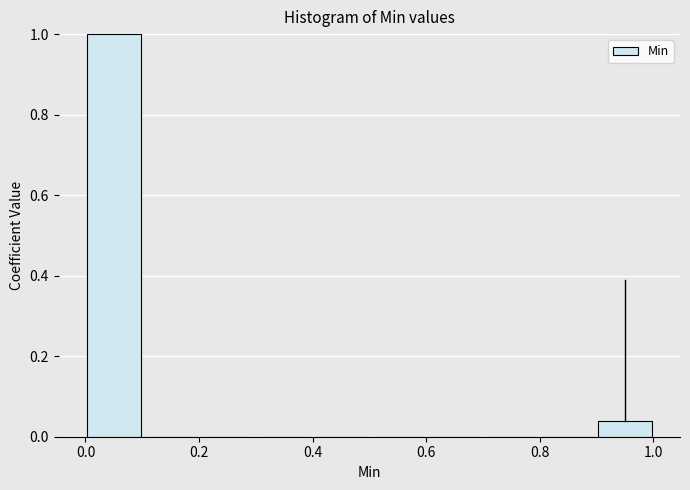

Which range on the x-axis has the tallest bar?

0.0 to 0.1